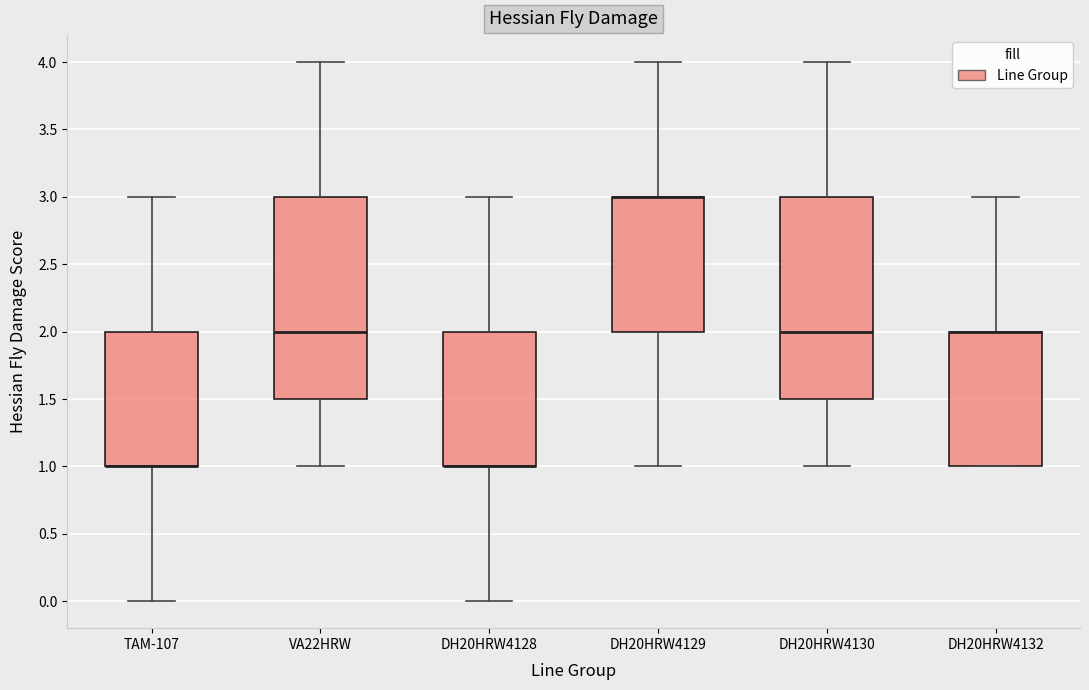

Reading left to right, read every box against the y-axis: the position of its median line, the range the box covers, and the ends of its whiskers. The values are not printed on the chart, so give them approximately, as read against the axis.

TAM-107: median 1.0 (drawn on the box's lower edge), box 1.0 to 2.0, whiskers 0.0 to 3.0
VA22HRW: median 2.0, box 1.5 to 3.0, whiskers 1.0 to 4.0
DH20HRW4128: median 1.0 (drawn on the box's lower edge), box 1.0 to 2.0, whiskers 0.0 to 3.0
DH20HRW4129: median 3.0 (drawn on the box's upper edge), box 2.0 to 3.0, whiskers 1.0 to 4.0
DH20HRW4130: median 2.0, box 1.5 to 3.0, whiskers 1.0 to 4.0
DH20HRW4132: median 2.0 (drawn on the box's upper edge), box 1.0 to 2.0, whiskers 1.0 to 3.0